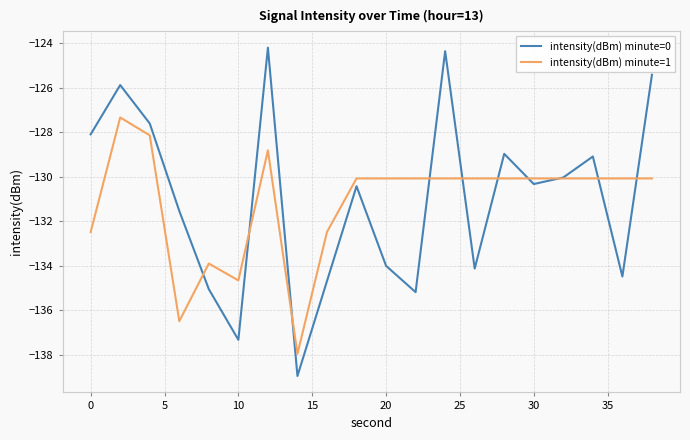

How many interior local valleys does the intensity(dBm) minute=0 series have?

6